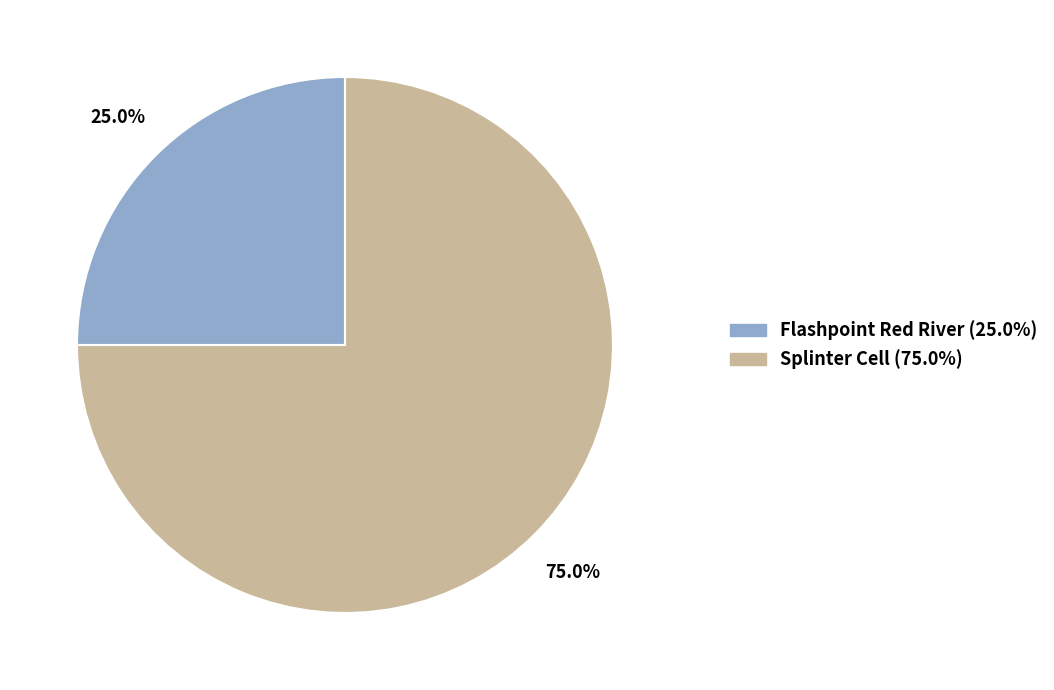

Which category has the smallest portion of the pie?

Flashpoint Red River